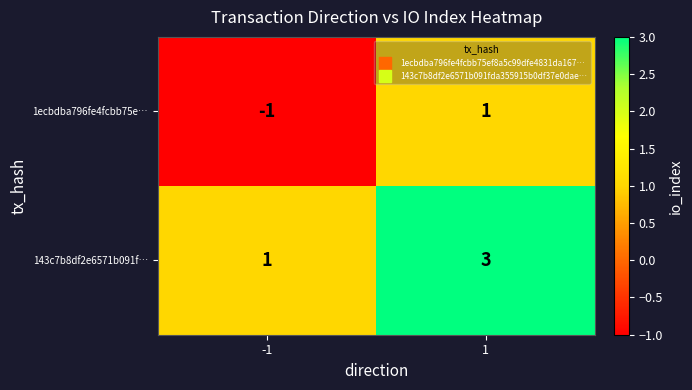

Is it true that 143c7b8df2e6571b091f… equals 2 at 1?

False